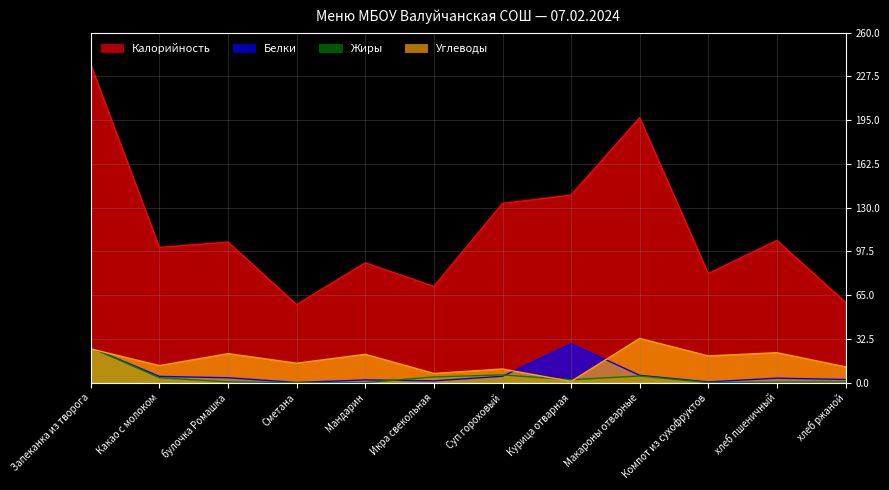

True or false: Жиры has a value of 3.6 at Какао с молоком.

True